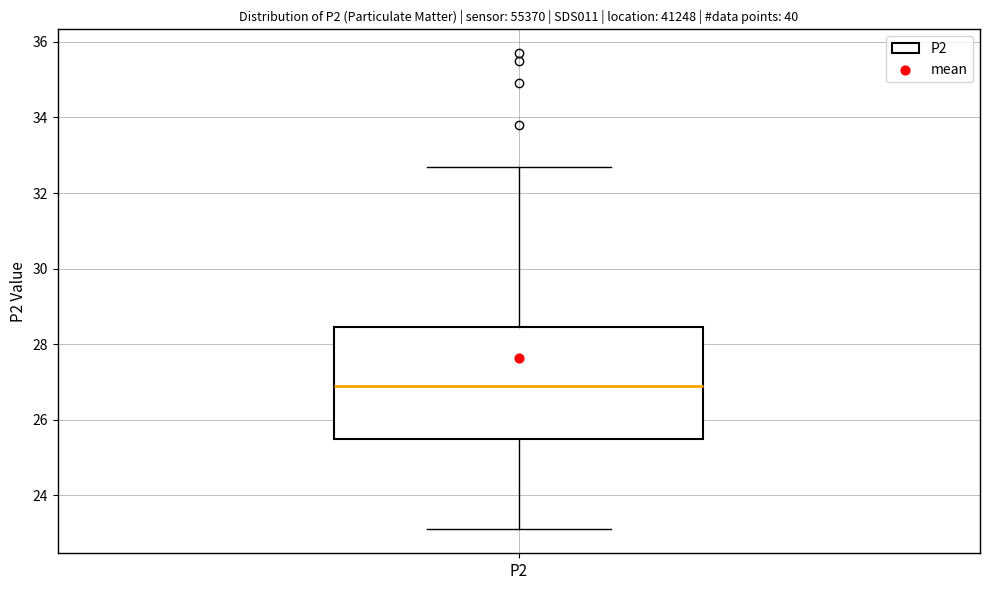

Where is the lower edge of the box for P2 on the y-axis? The values are not printed on the chart, so give them approximately, as read against the axis.

25.6